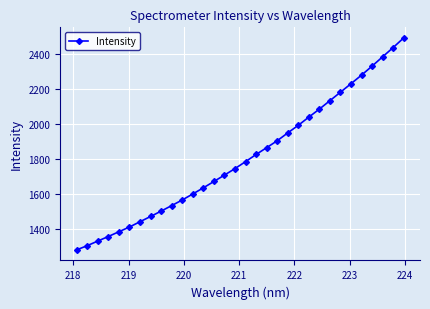

Count the number of categories in the chart.

32